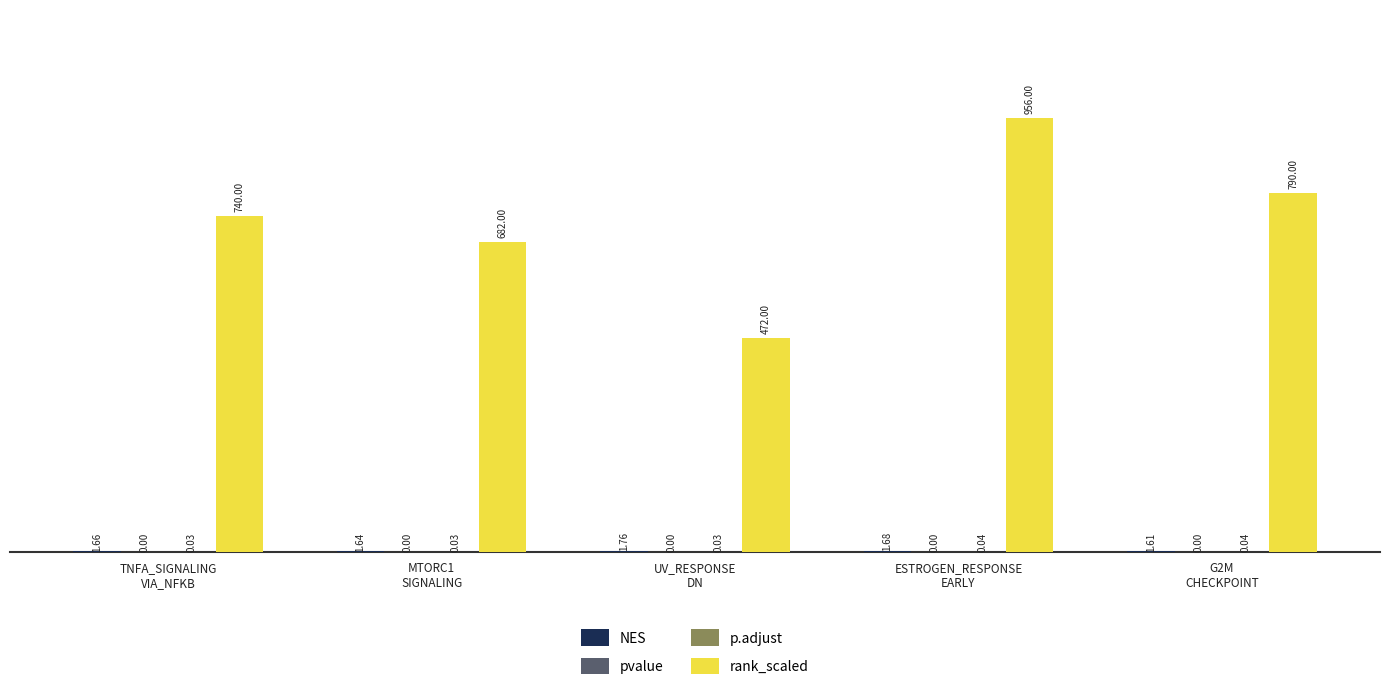

Which series has the largest total across all categories?

rank_scaled